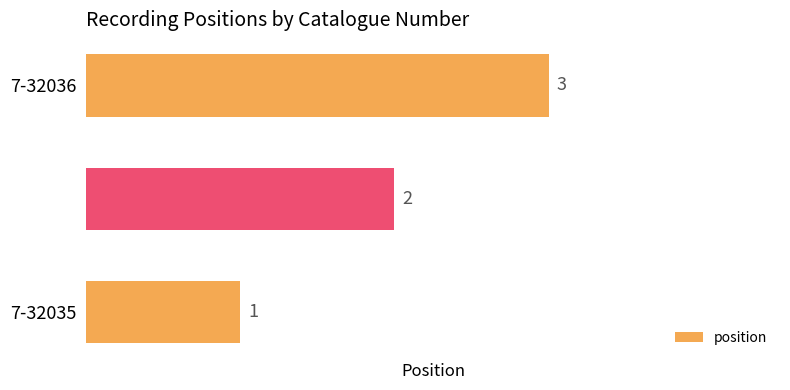

What is the difference between the maximum and minimum values?

2